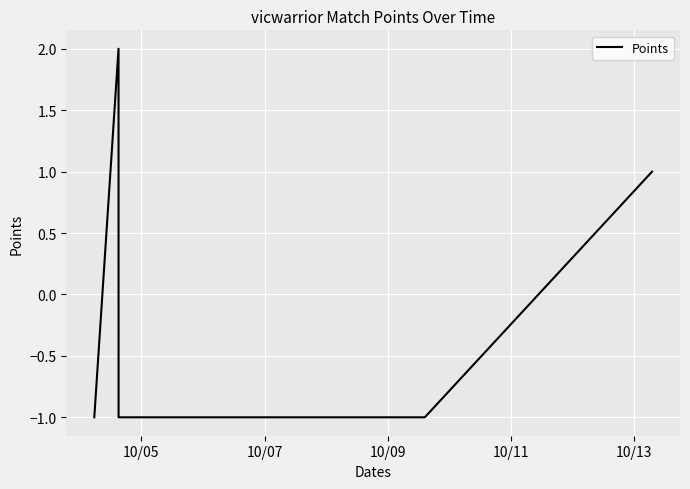

What is the difference between the maximum and minimum values?

3